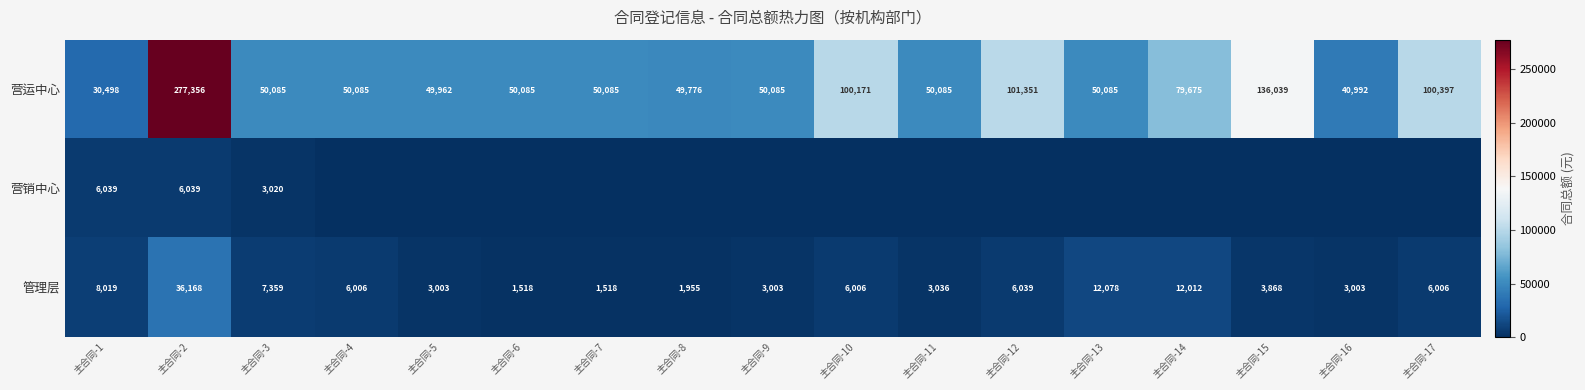

What is the difference between the 营运中心 values at 主合同-10 and 主合同-2?

177185